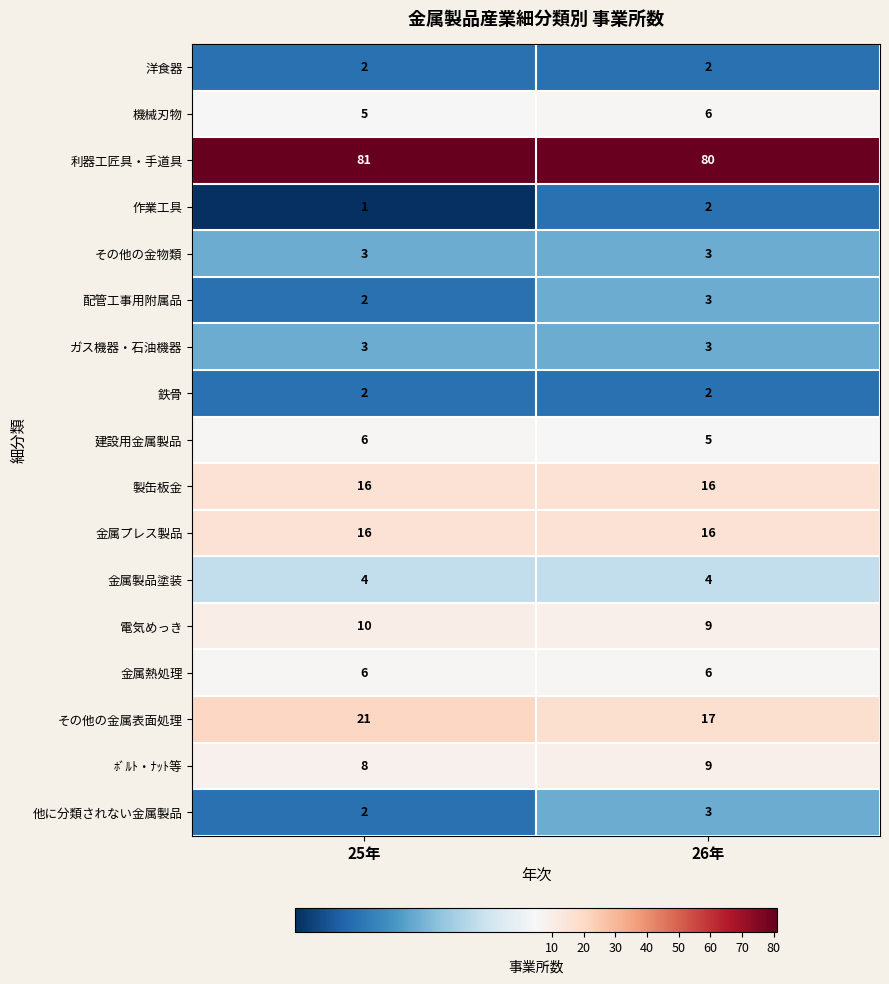

List the labels in order of 他に分類されない金属製品 value, smallest first.

25年, 26年